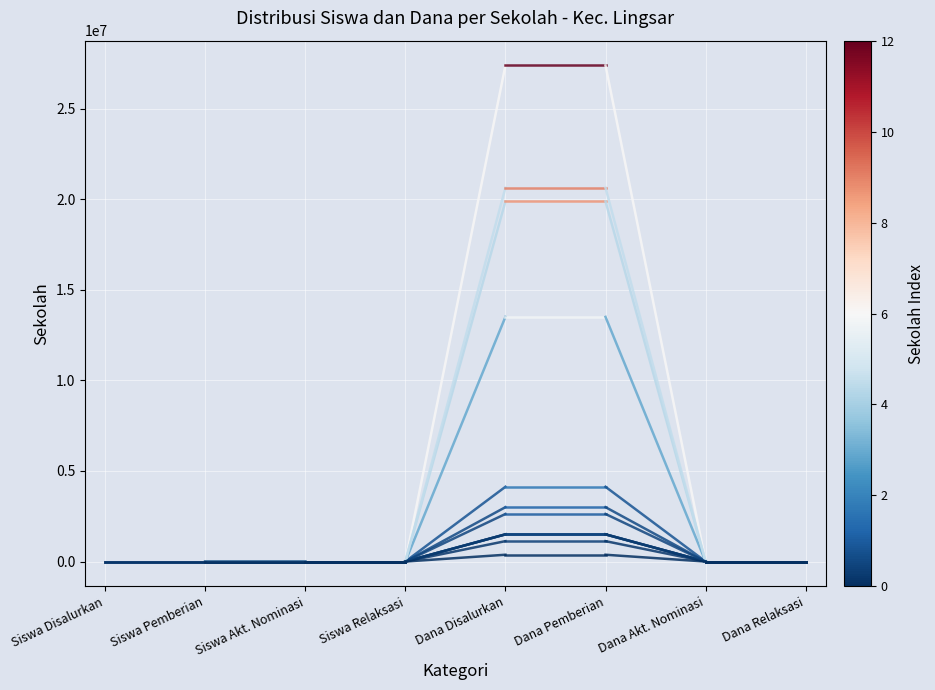

At which category does the chart reach its minimum across all series?

Siswa Disalurkan